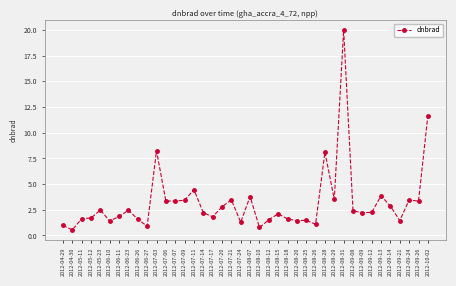

True or false: the data has more than 1 interior local peaks.

True